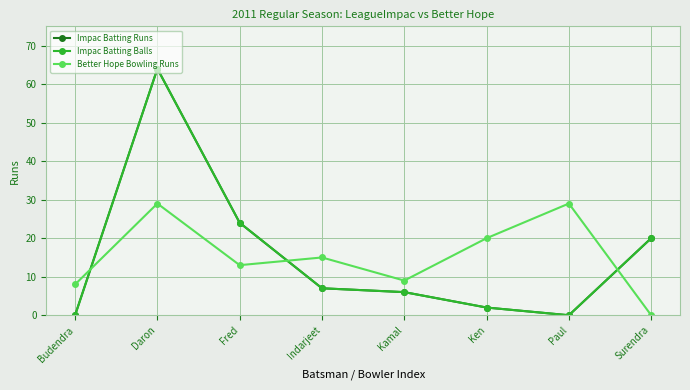

Is this an area chart (filled region under the line)?

No